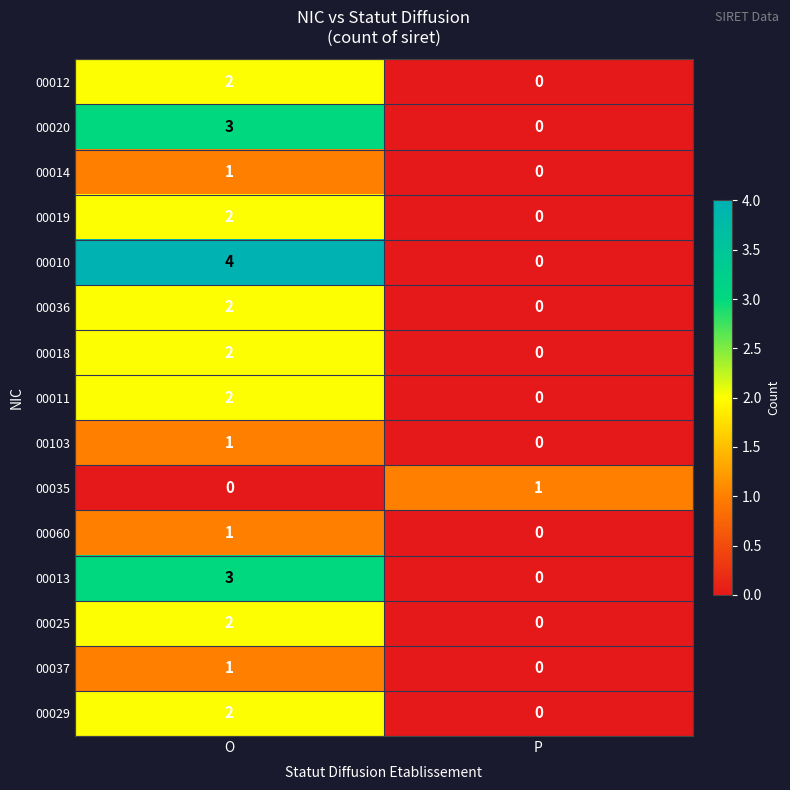

Rank the categories by 00037 value from lowest to highest.

P, O